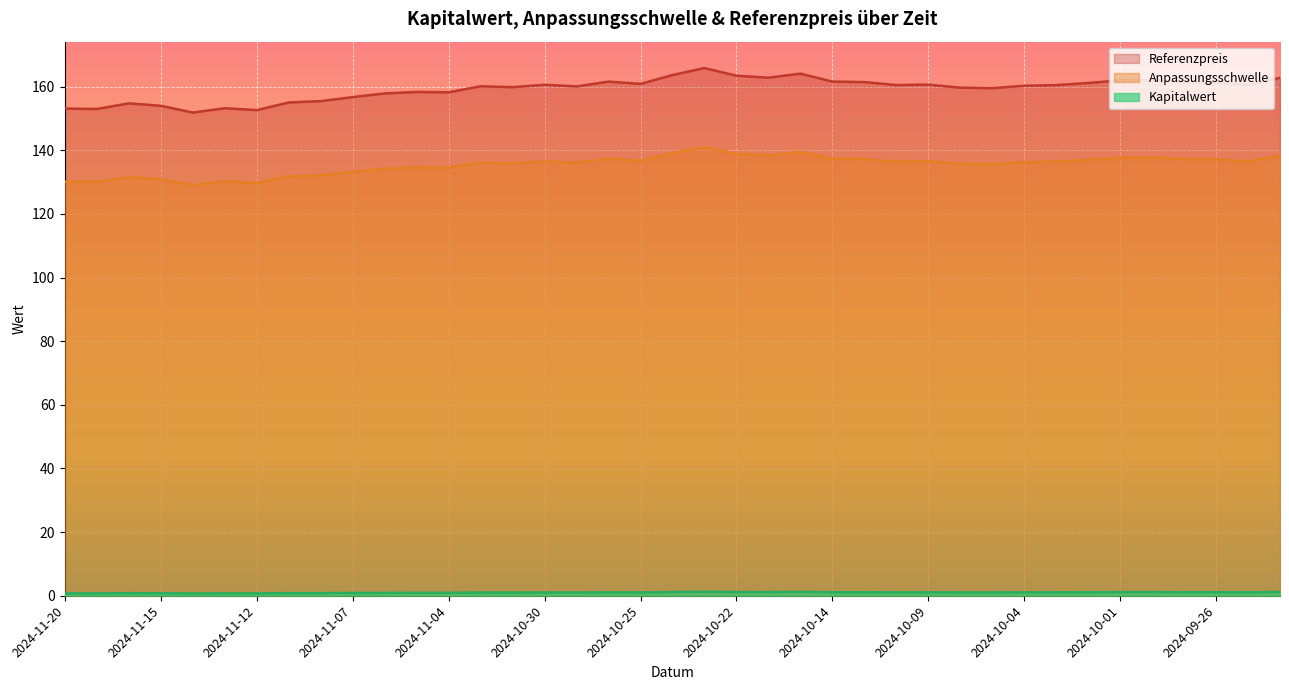

What are all the series names shown in the legend?

Anpassungsschwelle, Referenzpreis, Kapitalwert